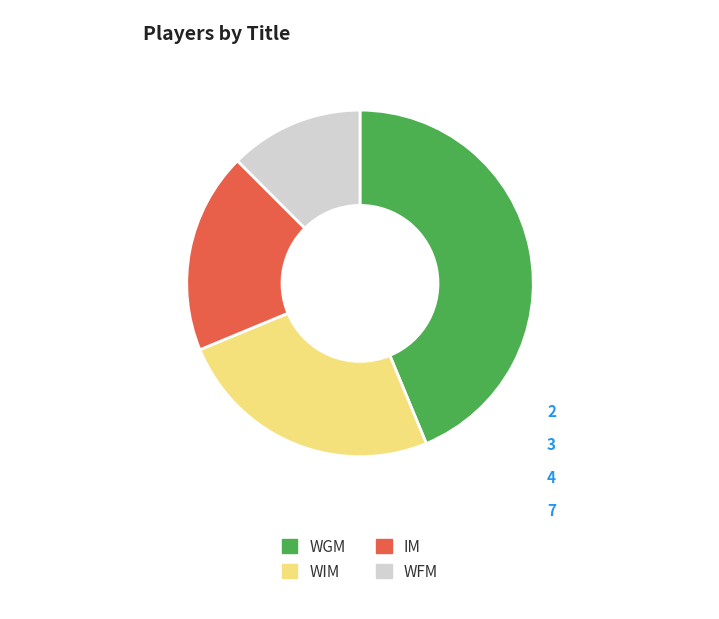

Rank the categories by value from lowest to highest.

WFM, IM, WIM, WGM